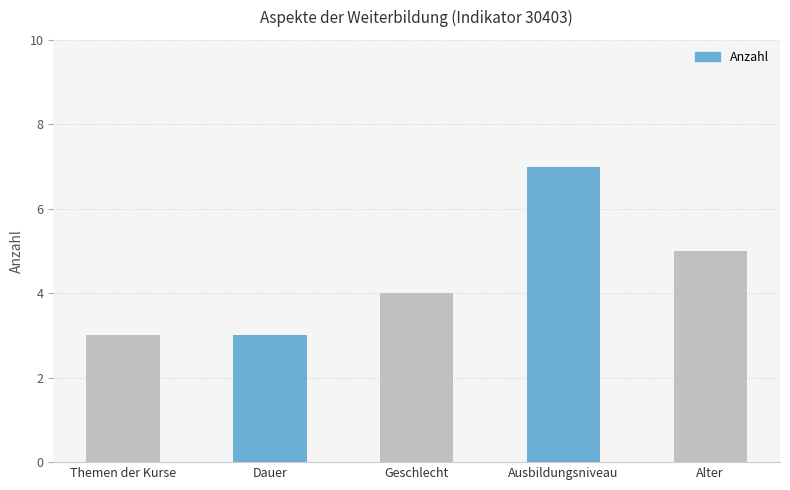

How many series are shown in this chart?

1